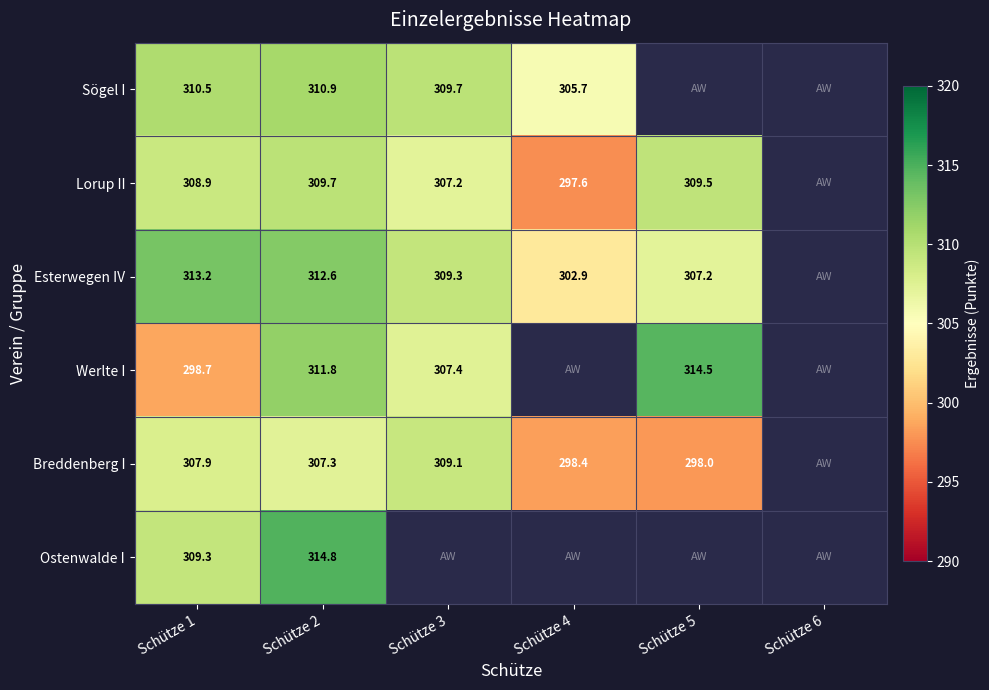

Is it true that Lorup II equals 171.8 at Schütze 1?

False